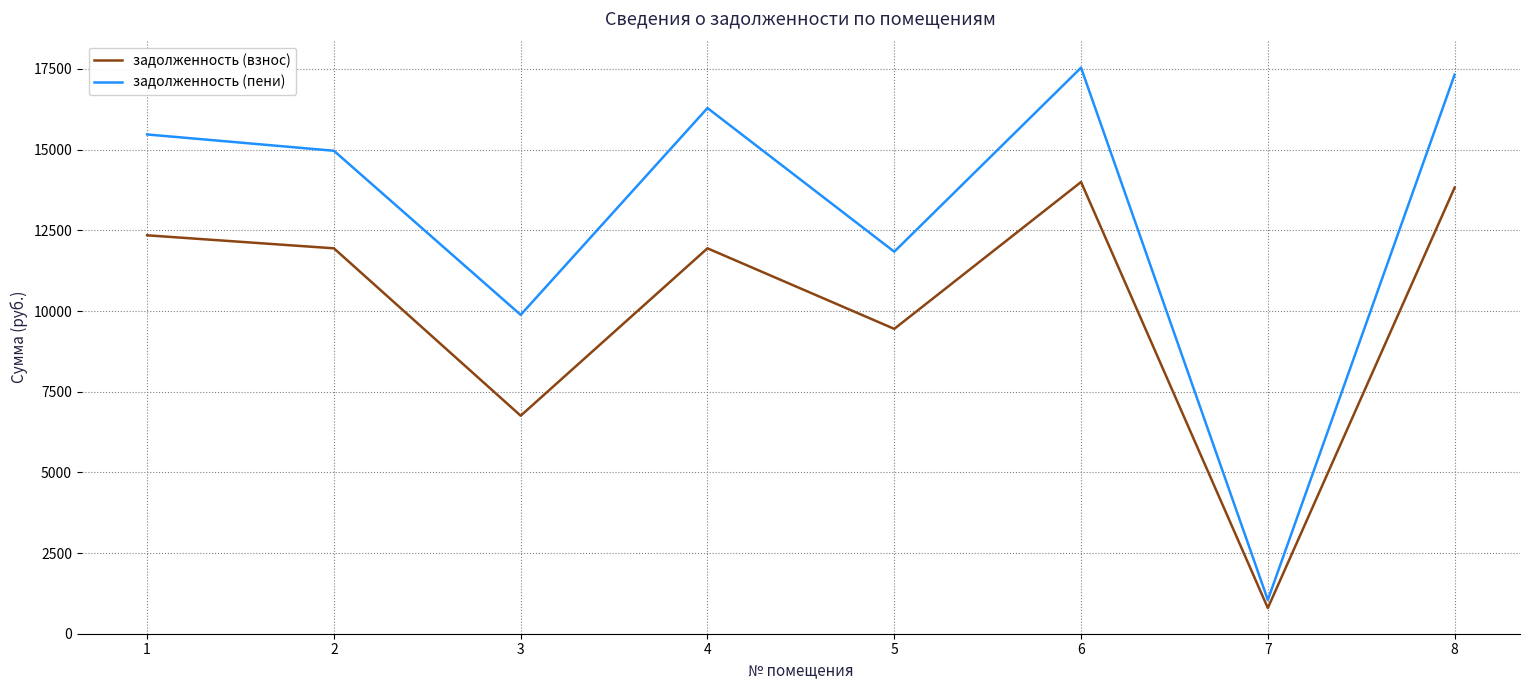

True or false: задолженность (пени) and задолженность (взнос) cross at least once.

False